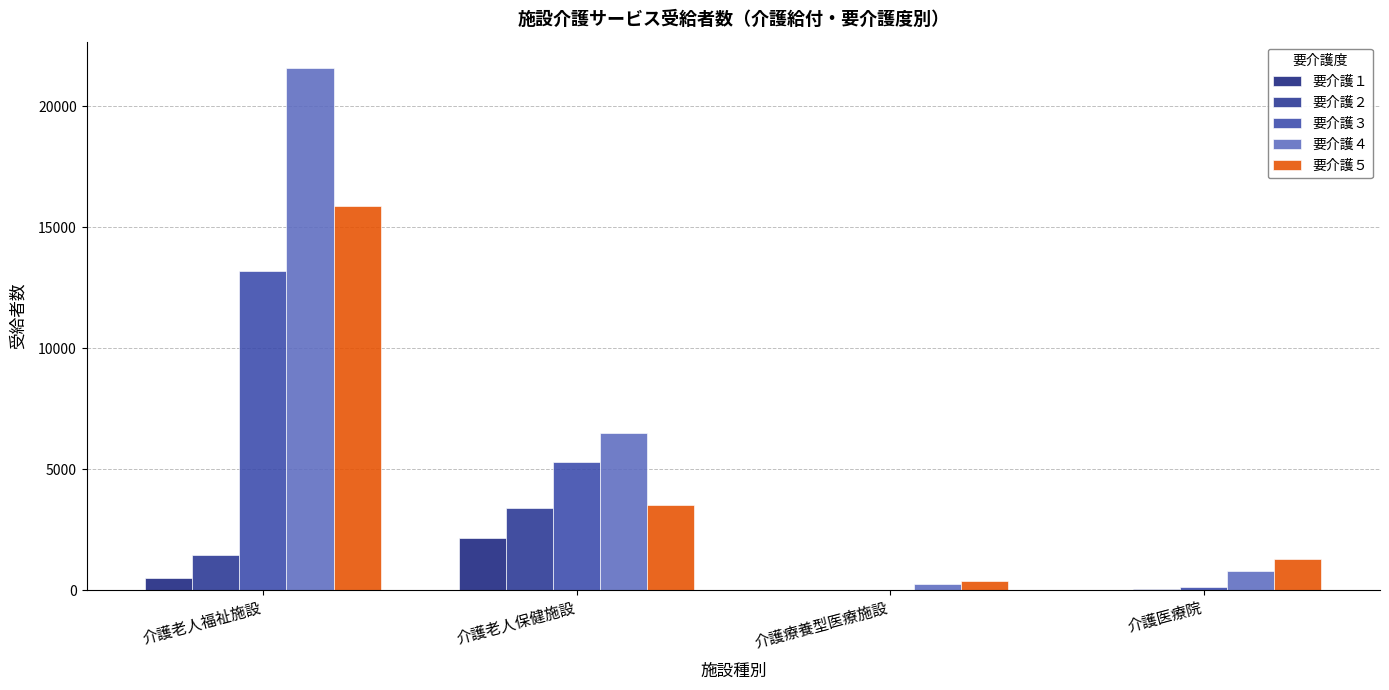

Count the number of categories in the chart.

4